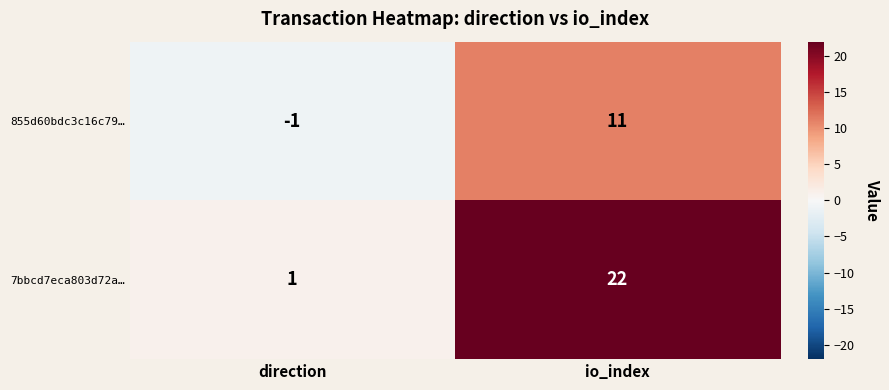

What is the difference between the 7bbcd7eca803d72a… values at io_index and direction?

21